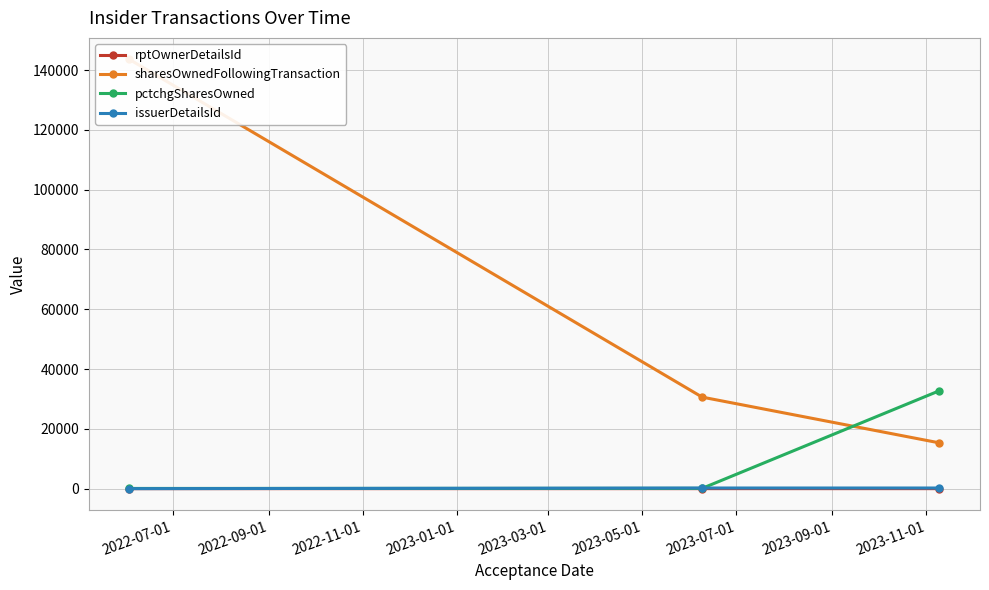

How many lines are shown in the chart?

4